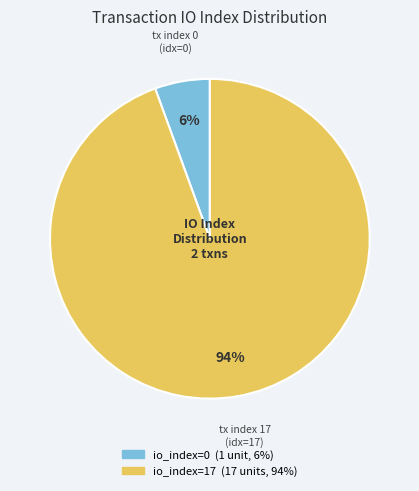

To the nearest percent, what is the average slice percentage?

50%